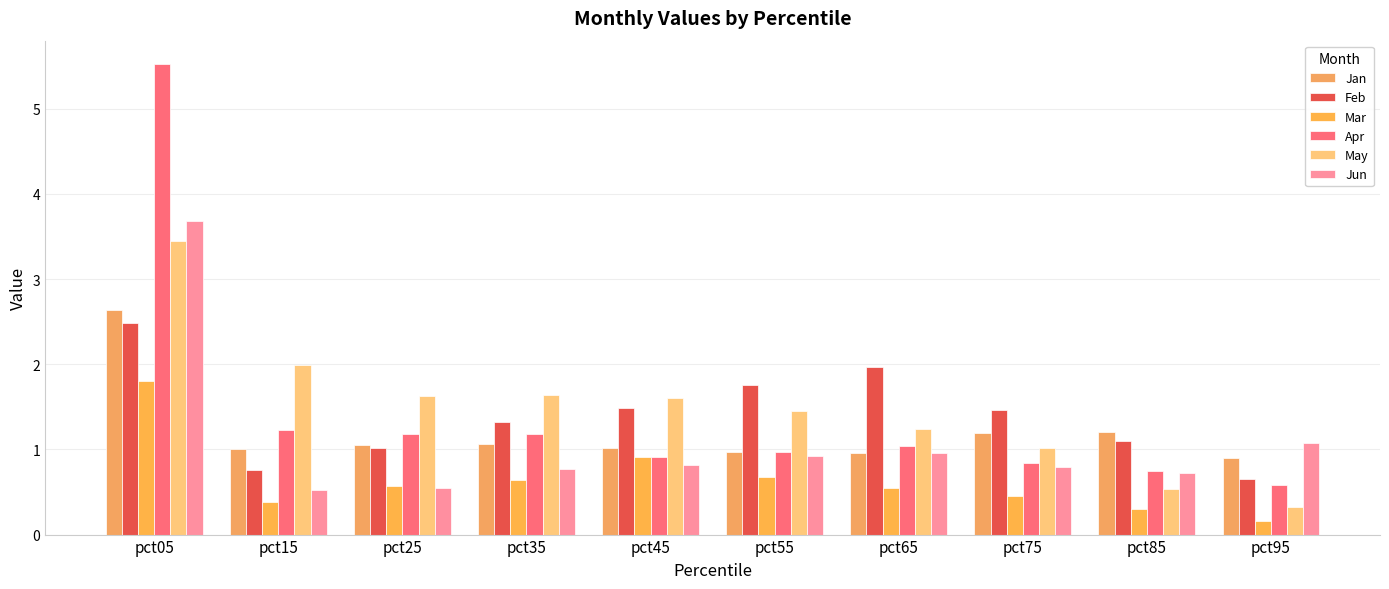

Is it true that Jun equals 0.8 at pct35?

True